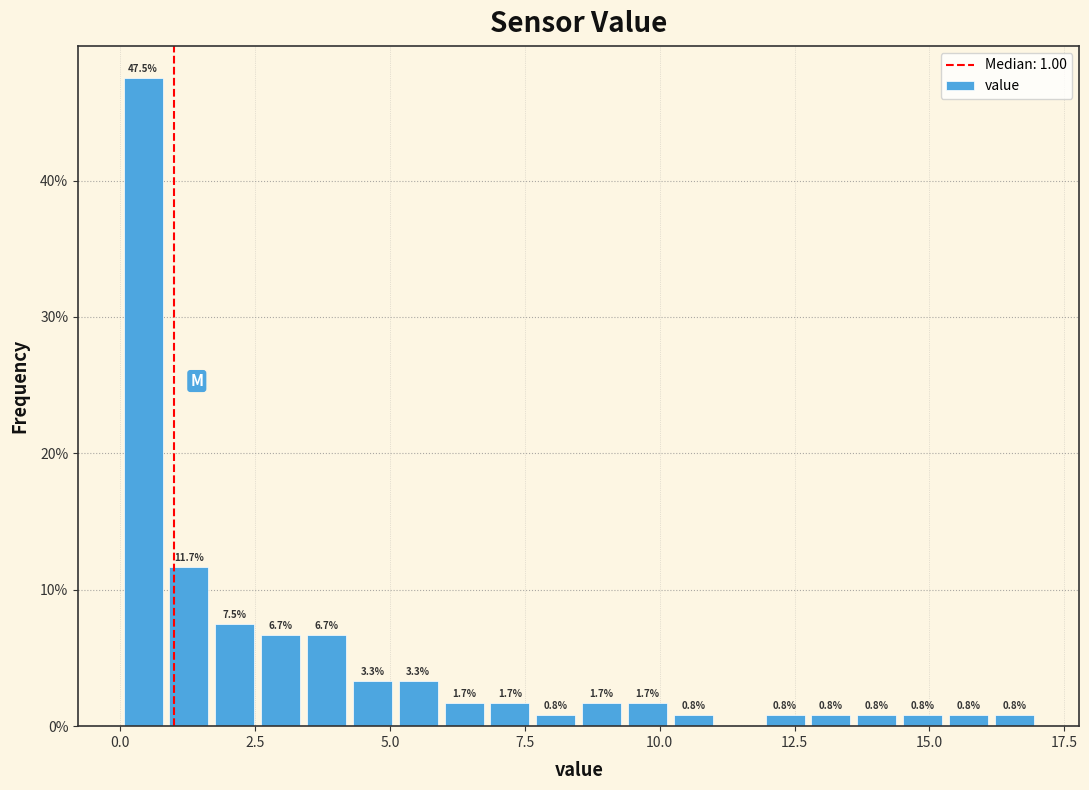

Read against the x-axis, roughly where is the centre of the tallest bar?

0.5